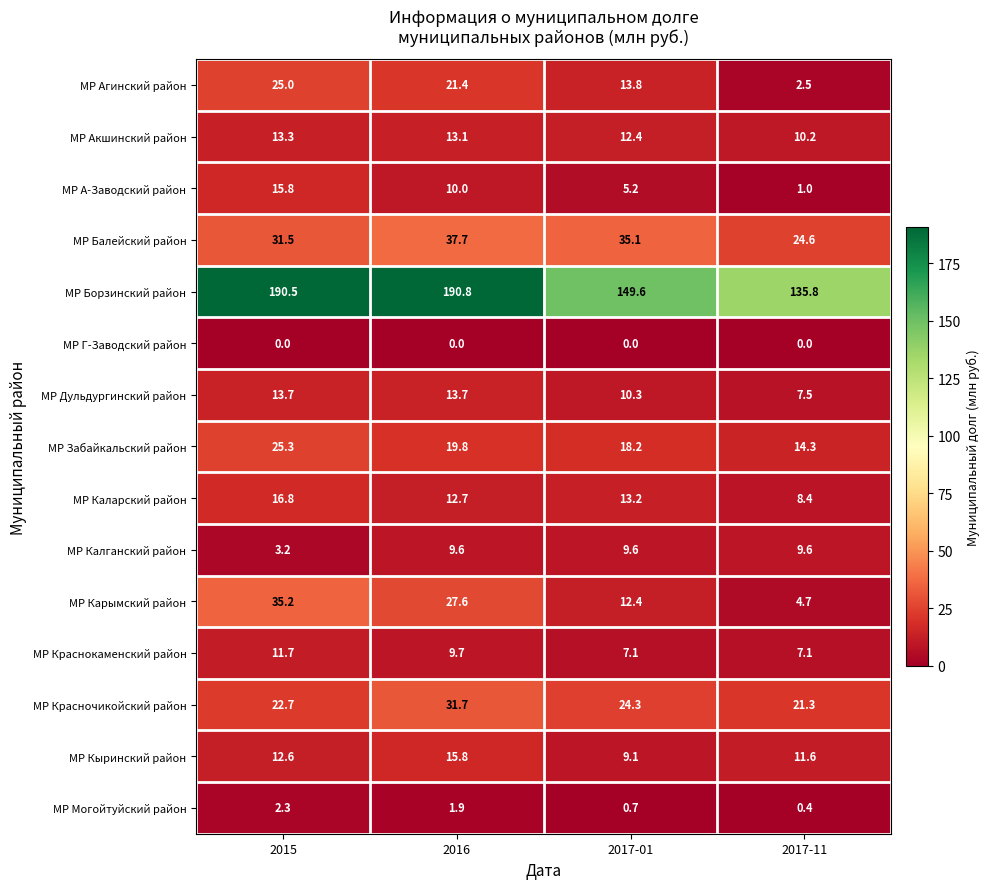

What is the difference between the second highest and second lowest values in the МР Агинский район series?

7.6